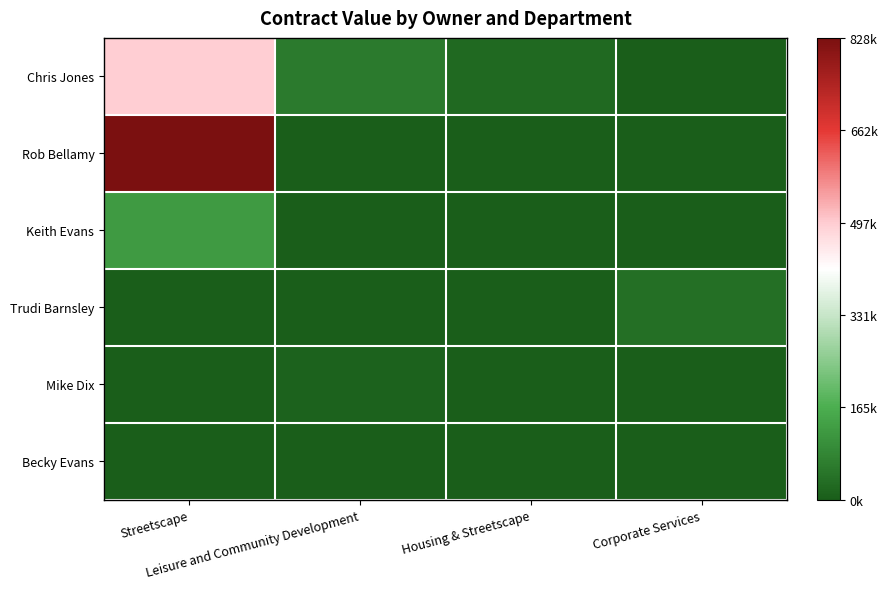

At how many categories does at least one series exceed 250452?

1